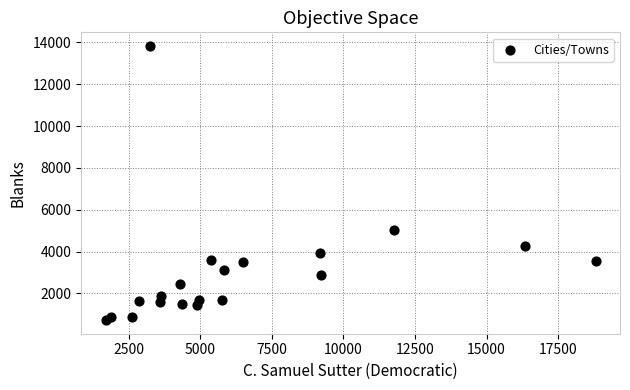

What Y value in the scatter plot is closest to 7277?

5011